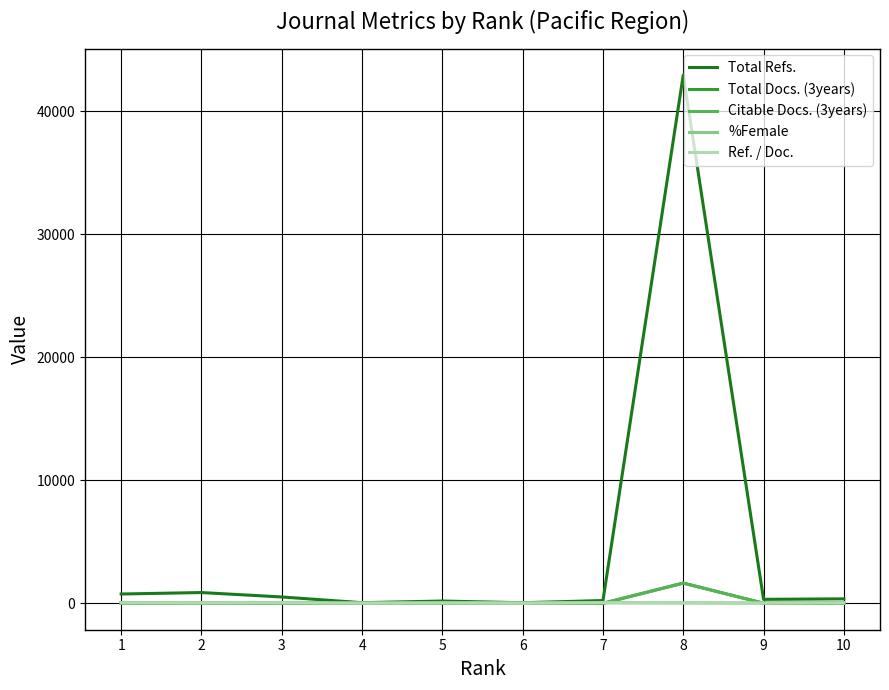

The Total Docs. (3years) series shows 6 at 6. True or false?

True